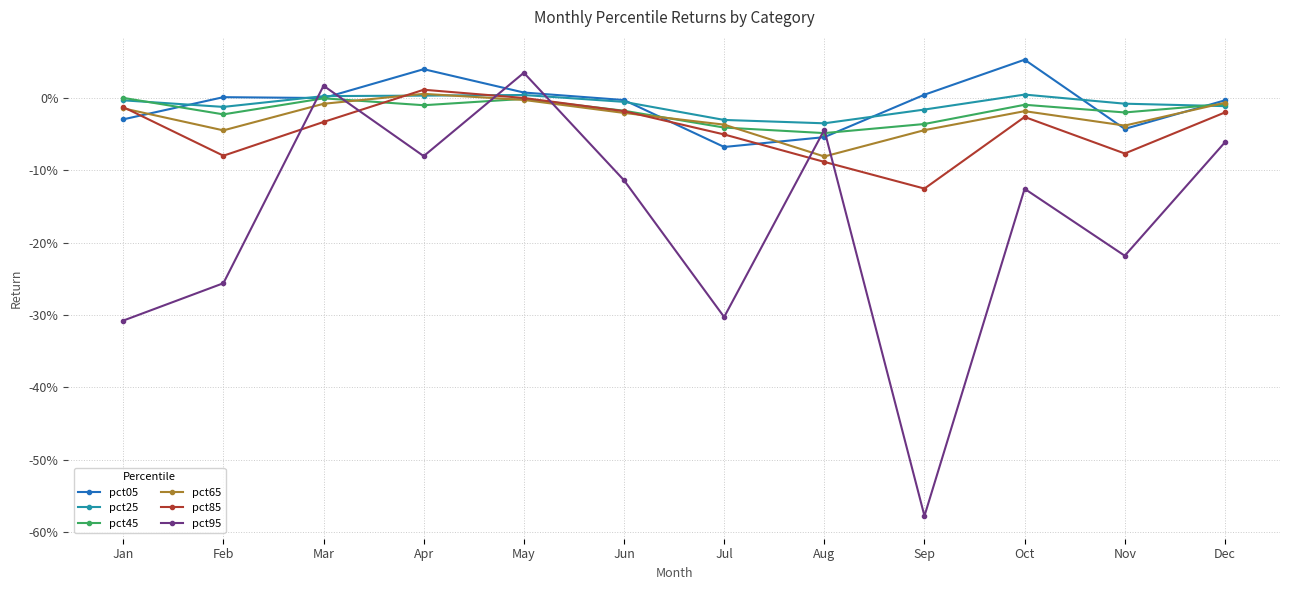

What are all the series names shown in the legend?

pct05, pct25, pct45, pct65, pct85, pct95